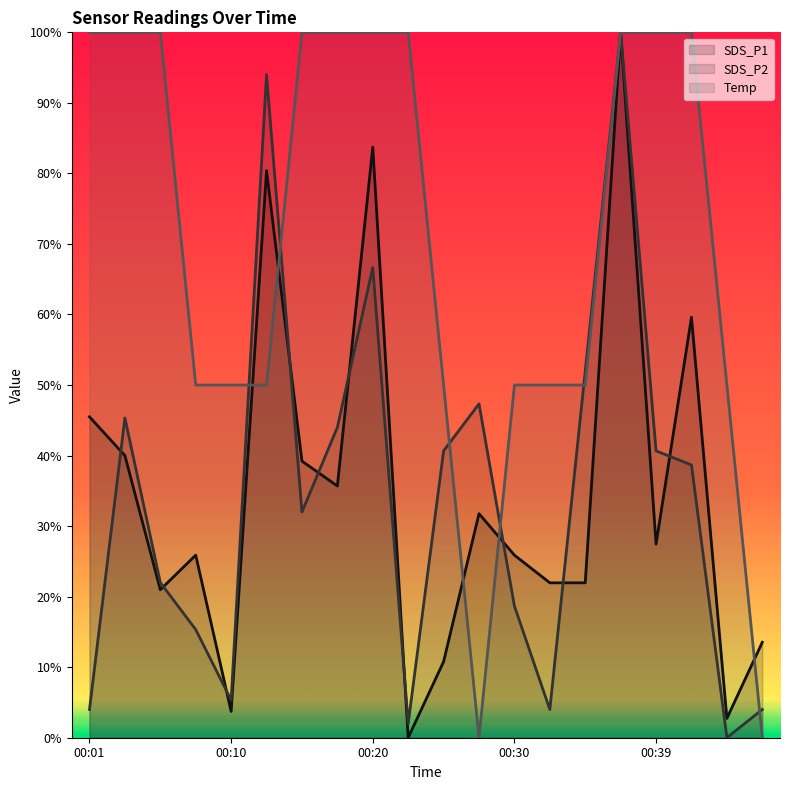

Reading left to right, extract all data points from this chart.

SDS_P1 line: 45.5	40.0	21.0	25.9	3.7	80.4	39.2	35.7	83.7	0.0	10.8	31.8	25.9	22.0	22.0	100.0	27.5	59.6	2.7	13.5
SDS_P2 line: 4.0	45.3	22.0	15.3	5.3	94.0	32.0	44.0	66.7	2.0	40.7	47.3	18.7	4.0	52.0	100.0	40.7	38.7	0.0	4.0
Temp line: 100.0	100.0	100.0	50.0	50.0	50.0	100.0	100.0	100.0	100.0	50.0	0.0	50.0	50.0	50.0	100.0	100.0	100.0	50.0	0.0